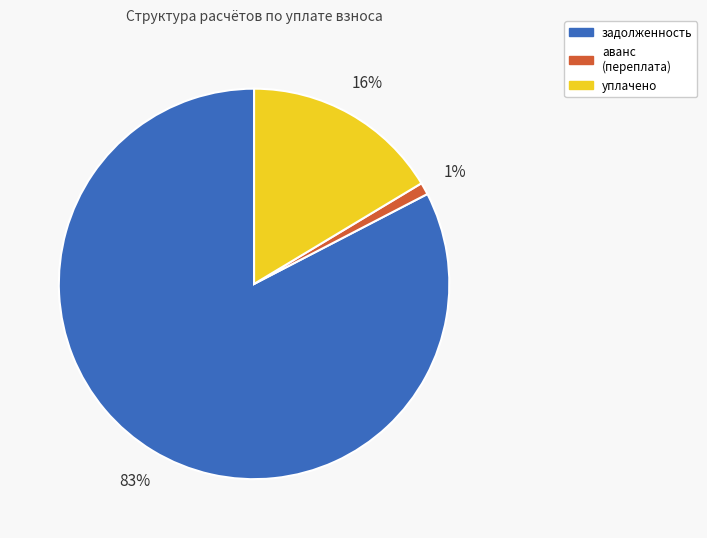

To the nearest percent, what is the difference between the largest and smallest slice percentages?

82%